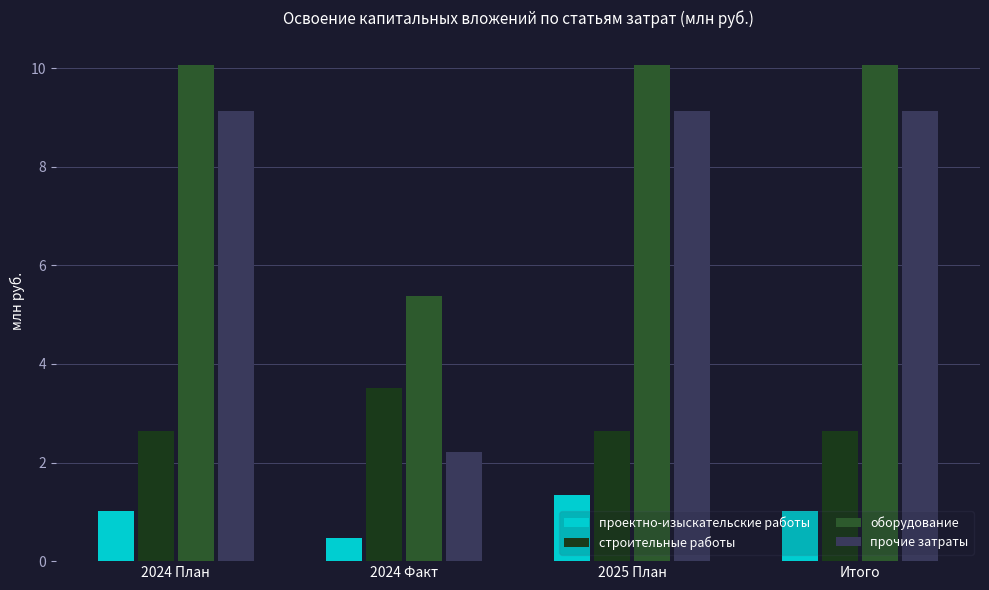

Count the number of categories in the chart.

4